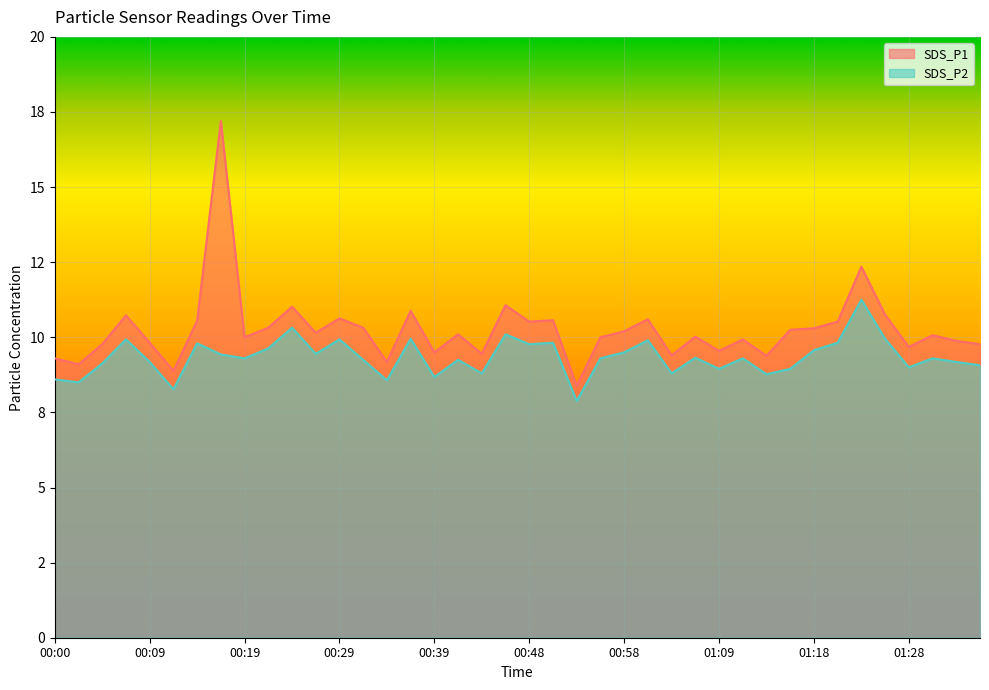

What is the difference between the maximum and minimum values in the SDS_P1 series?

8.8